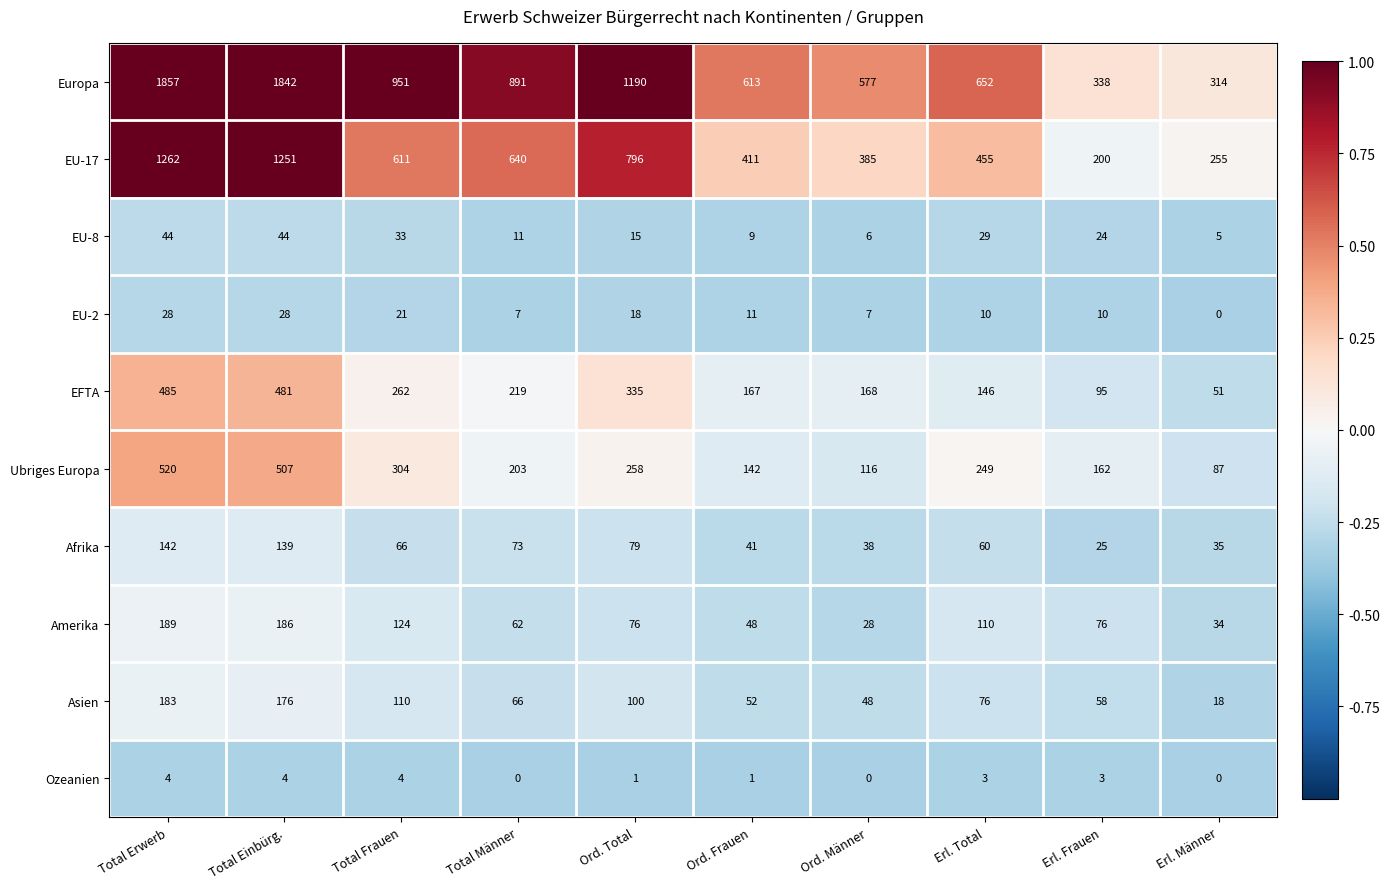

What is the difference between the EU-17 values at Total Frauen and Erl. Total?

156